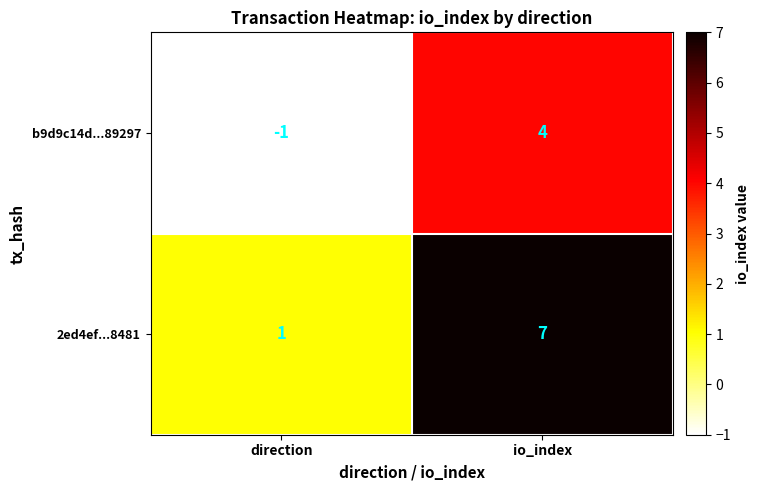

At how many categories does at least one series exceed 0?

2